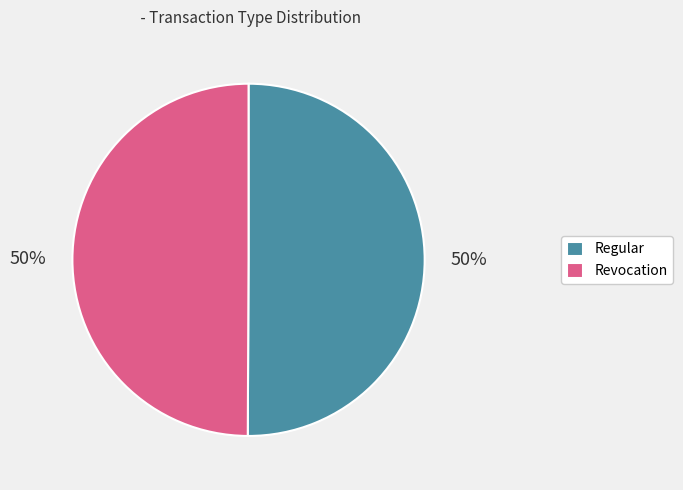

How many segments does this pie chart have?

2